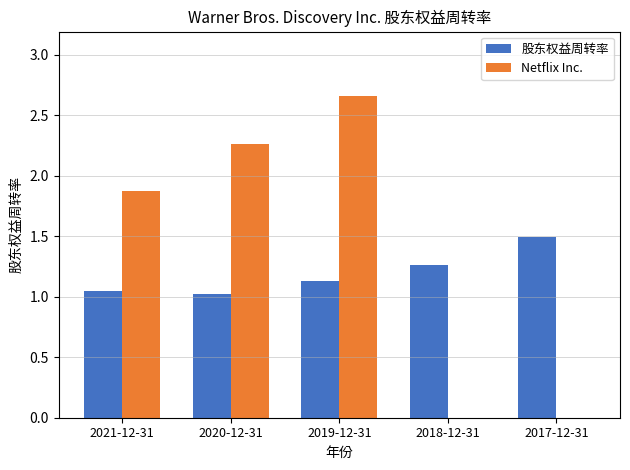

At which label does Netflix Inc. first exceed 1?

2021-12-31